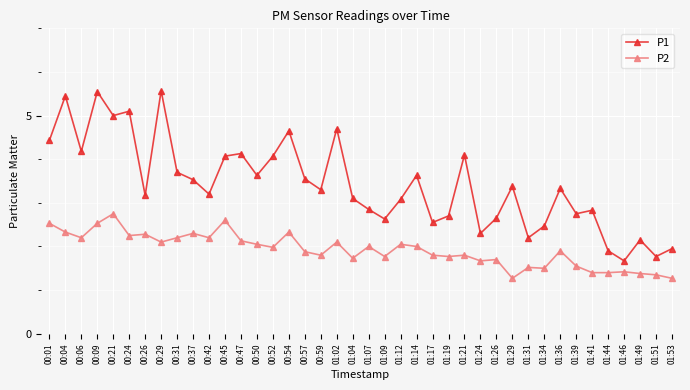

List the series in order of their peak value, highest first.

P1, P2